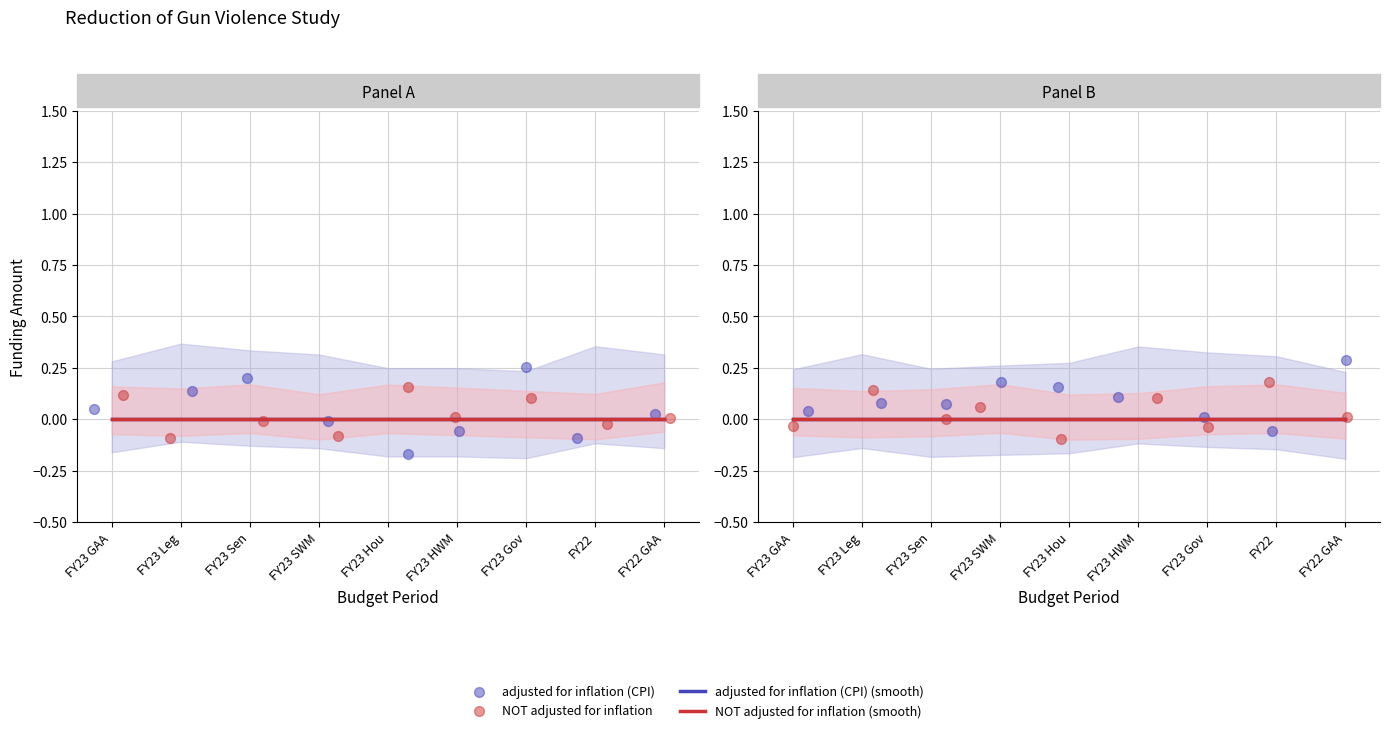

Which series has the largest total across all categories?

adjusted for inflation (CPI)